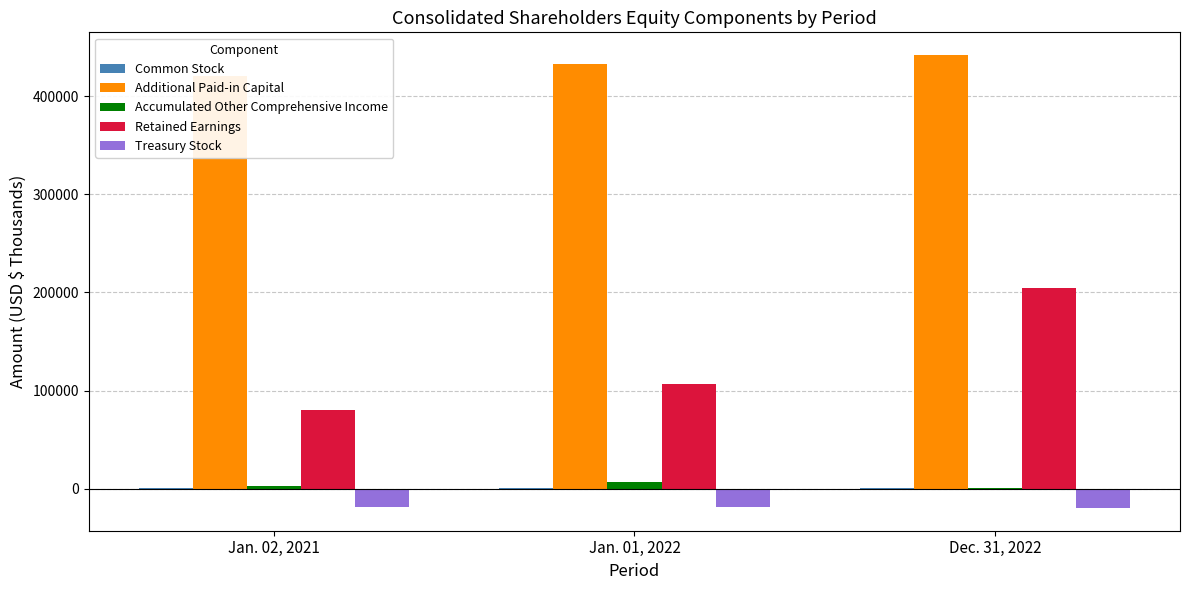

What are all the series names shown in the legend?

Common Stock, Additional Paid-in Capital, Accumulated Other Comprehensive Income, Retained Earnings, Treasury Stock